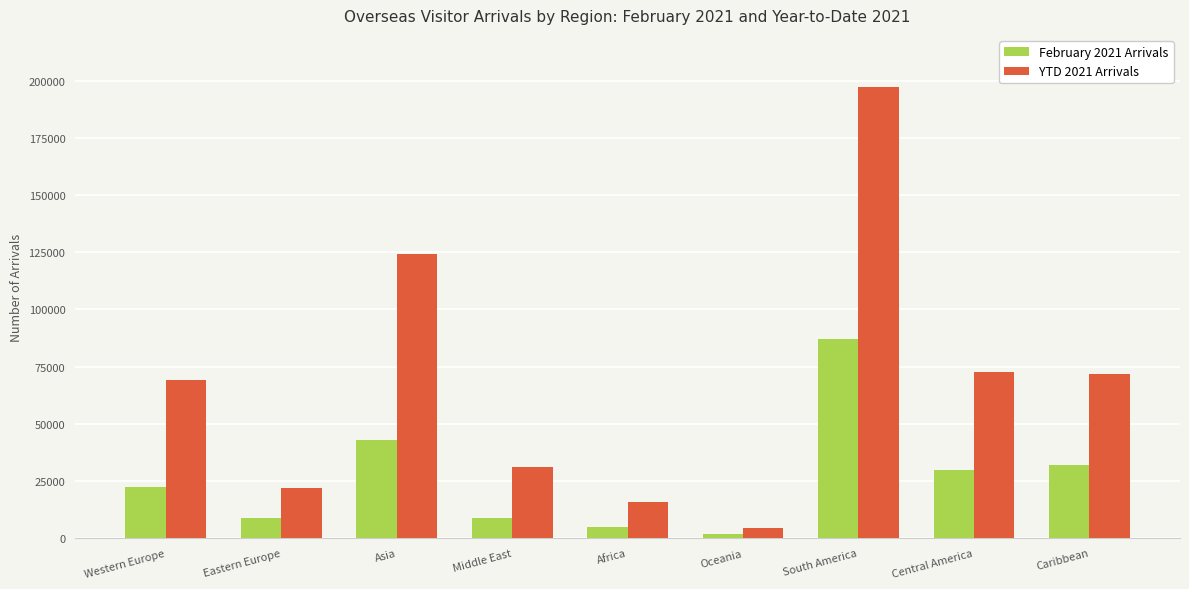

List the series in order of their peak value, lowest first.

February 2021 Arrivals, YTD 2021 Arrivals